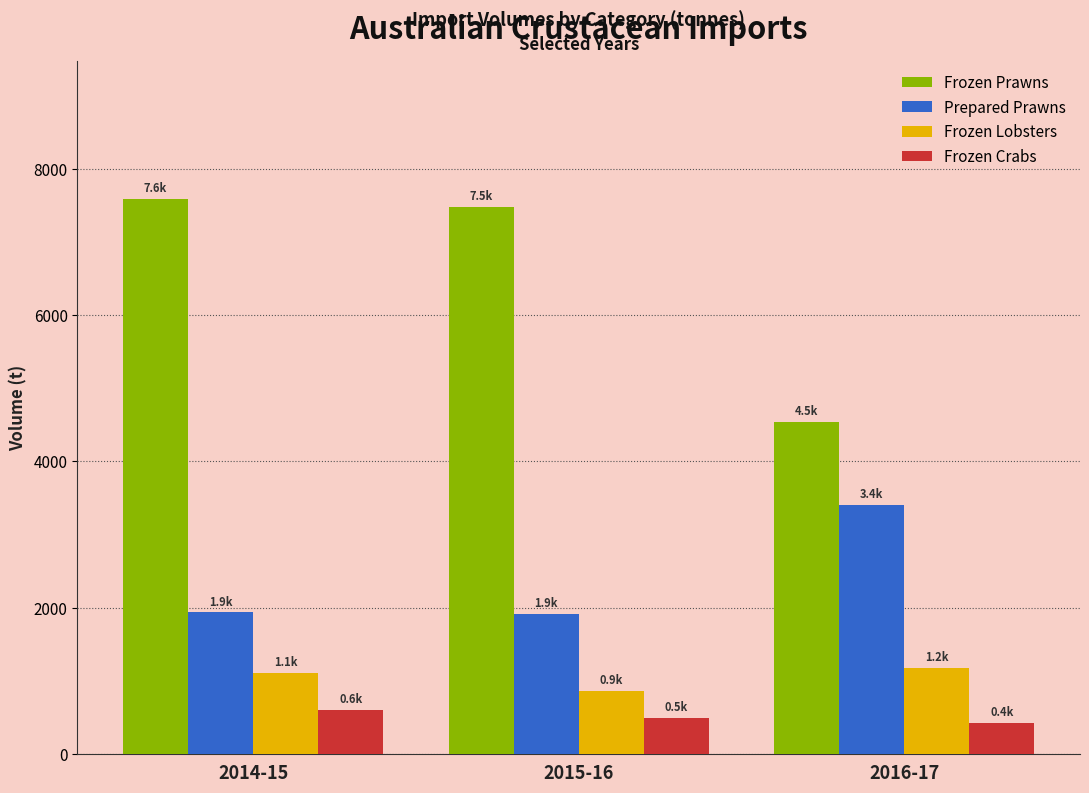

What is the greatest value displayed?

7578.5